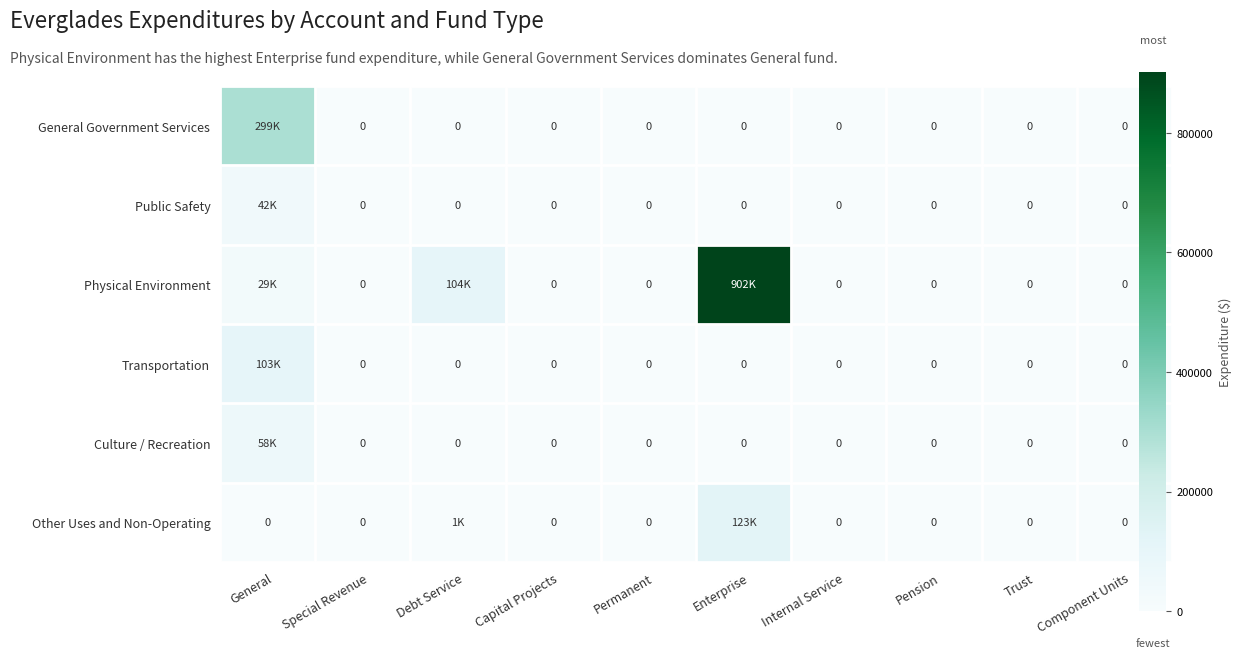

True or false: Physical Environment has a value of 0 at Component Units.

True